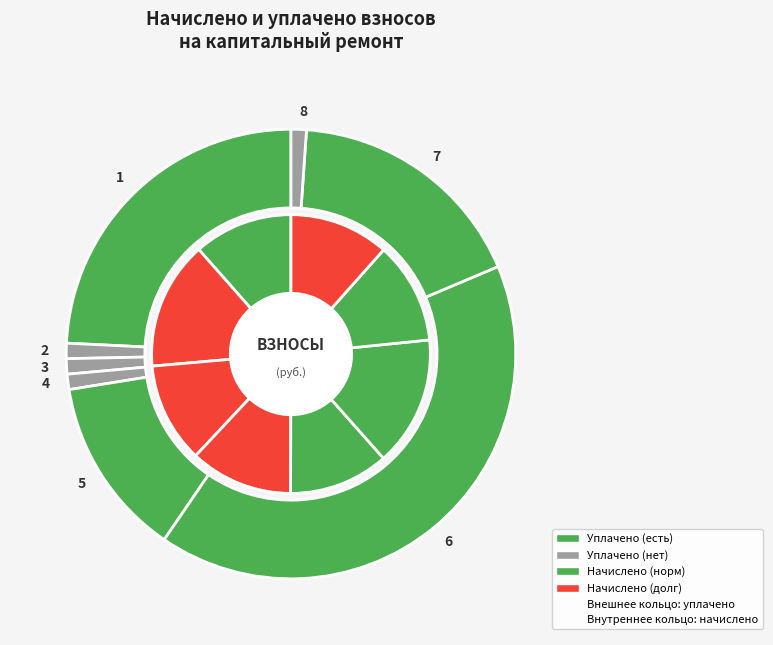

Does any single category account for the majority?

No